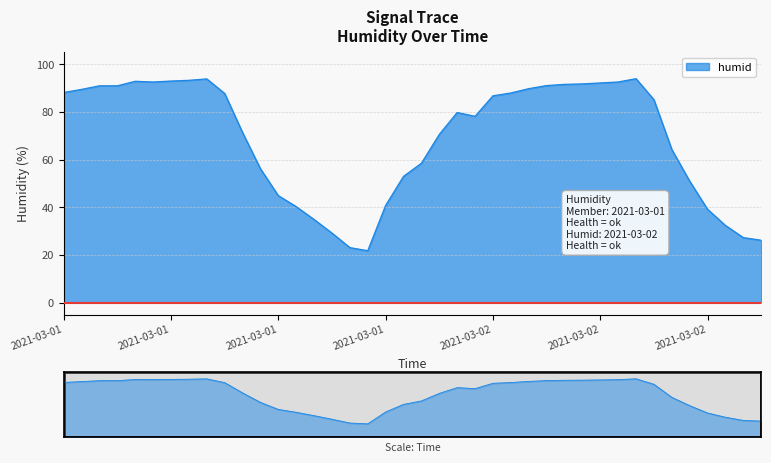

How many points are lower than both their immediate neighbors (excluding endpoints)?

3